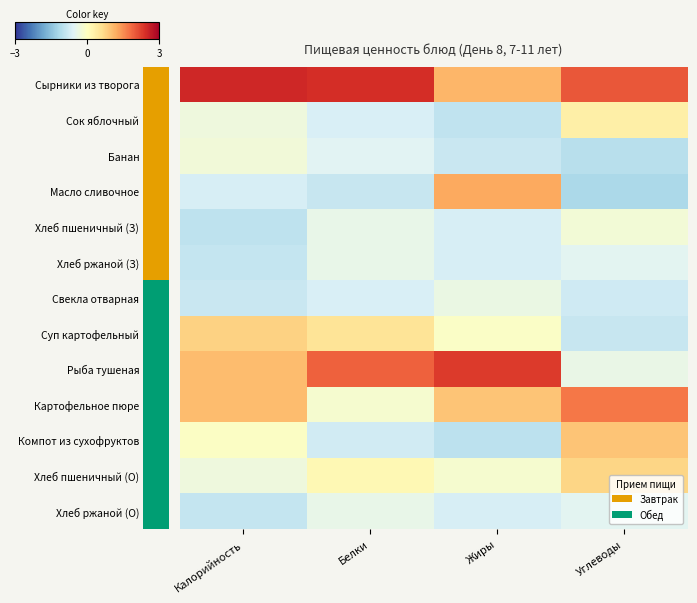

Which series has the largest total across all categories?

Сырники из творога